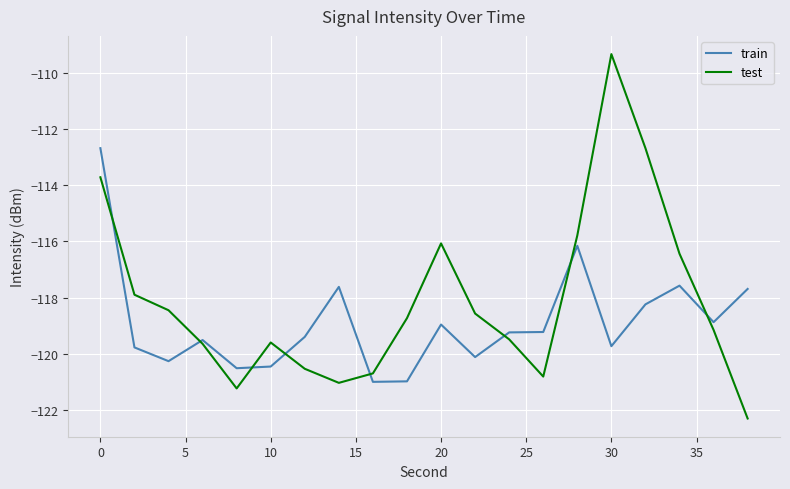

What is the sum of all train values?

-2378.0